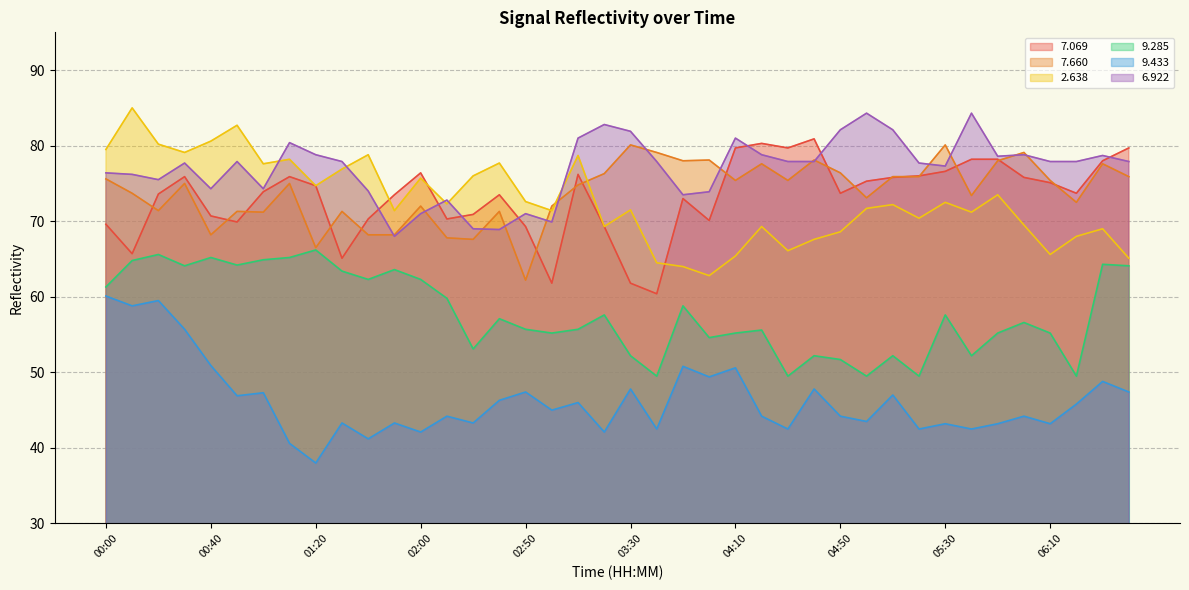

At which label does   7.069 reach its minimum?

03:40